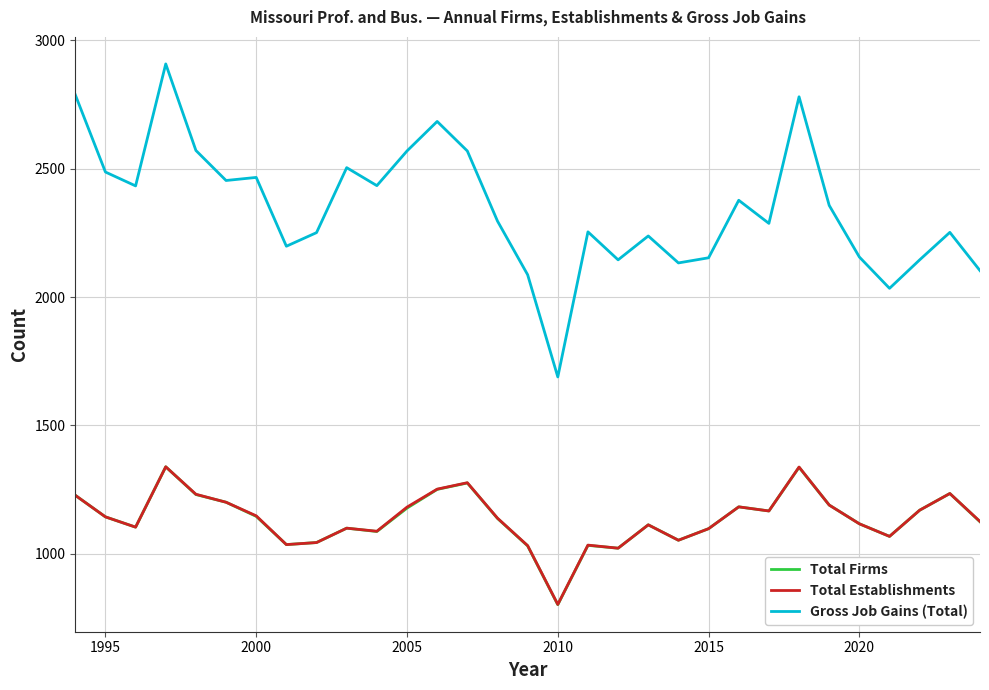

Which series has the largest total across all categories?

Gross Job Gains (Total)